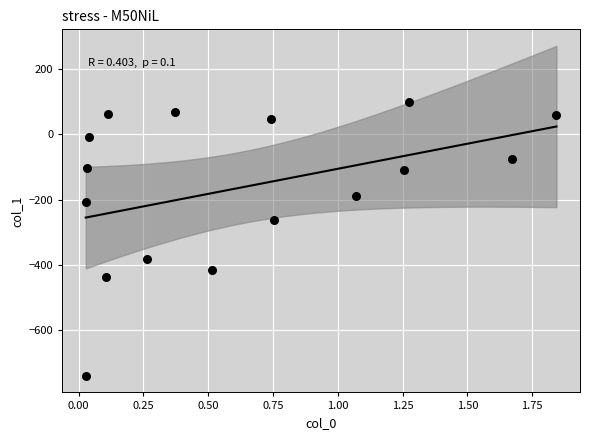

What is the range of X values (max minus min)?

1.8